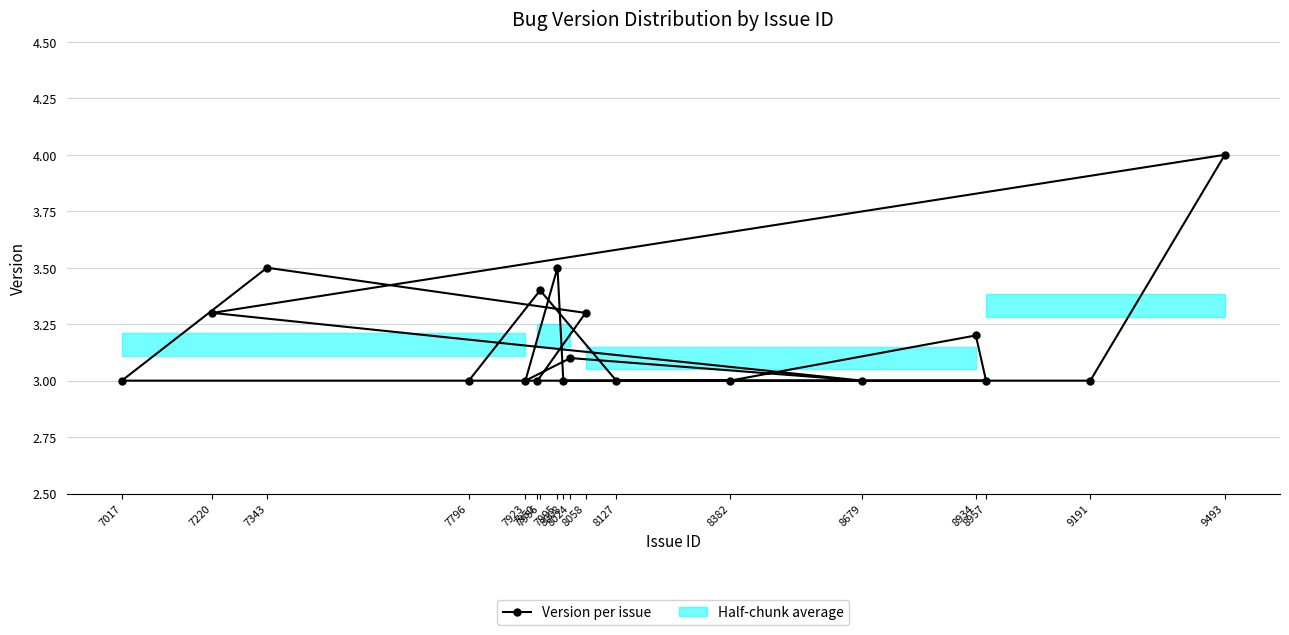

What is the value of the Version per issue point at the 12th from the left?

3.0